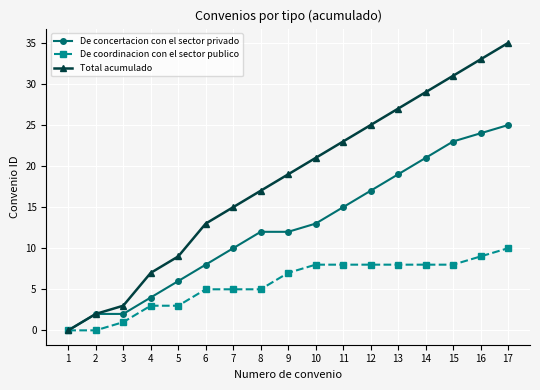

How many lines are shown in the chart?

3